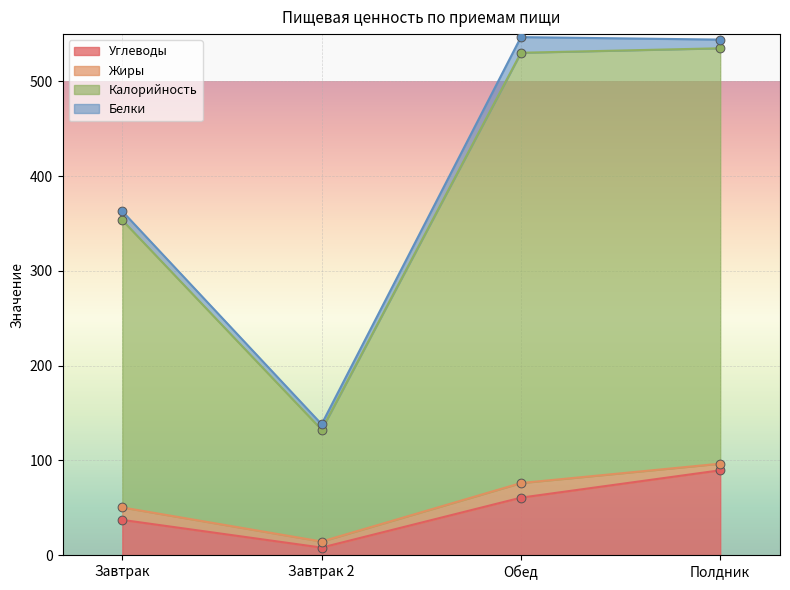

At how many categories does at least one series exceed 435?

2